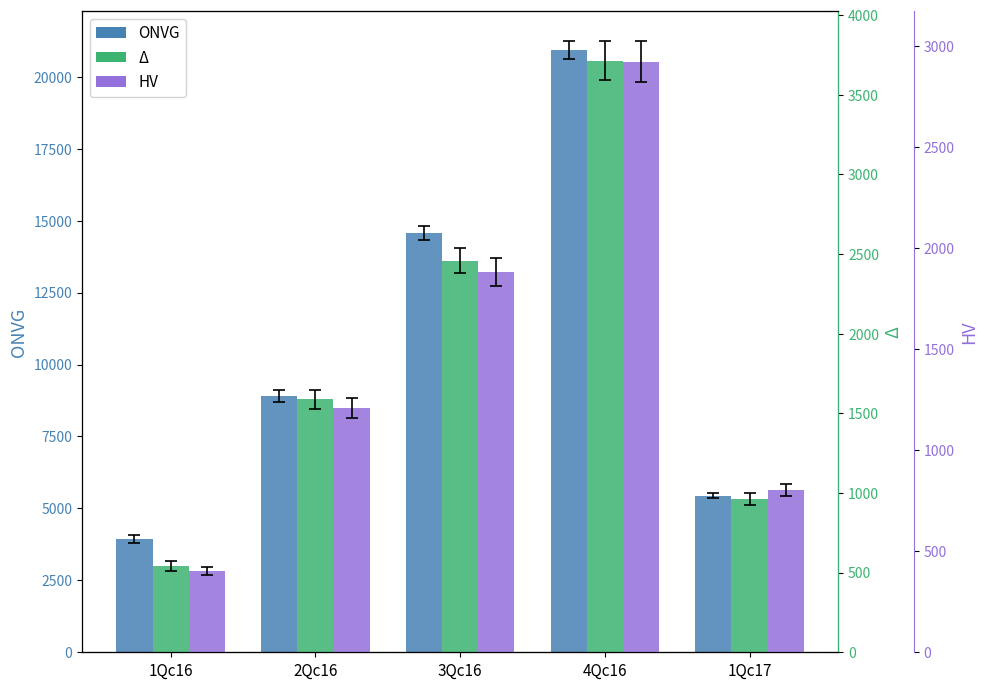

Are the bars grouped side by side (vs. stacked)?

Yes